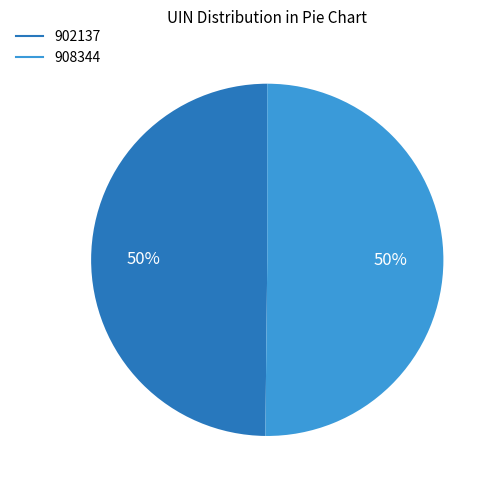

The 902137 slice represents 50% of the pie. True or false?

True